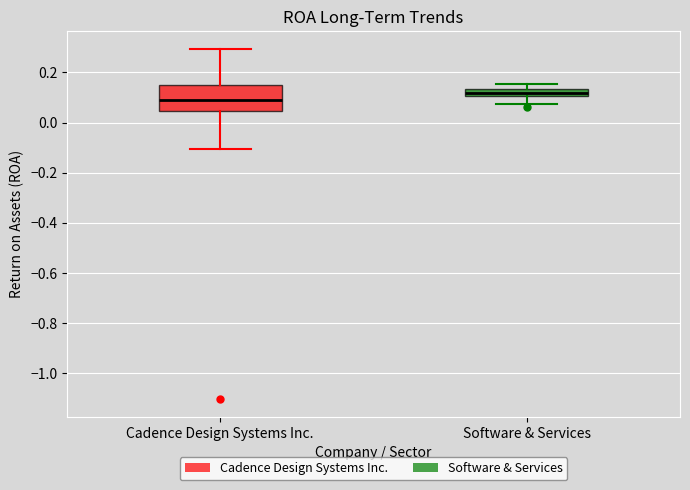

Where does the median line of the box for Software & Services sit on the y-axis? The values are not printed on the chart, so give them approximately, as read against the axis.

0.12